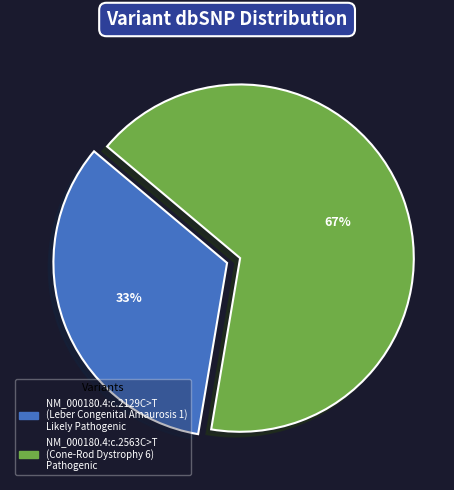

Does any single category account for the majority?

Yes